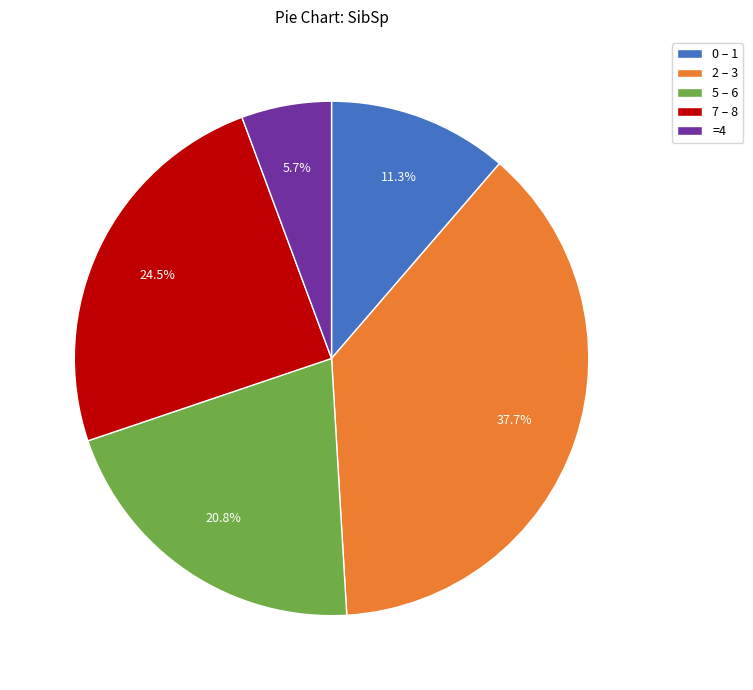

Rank the categories by value from highest to lowest.

2 – 3, 7 – 8, 5 – 6, 0 – 1, =4